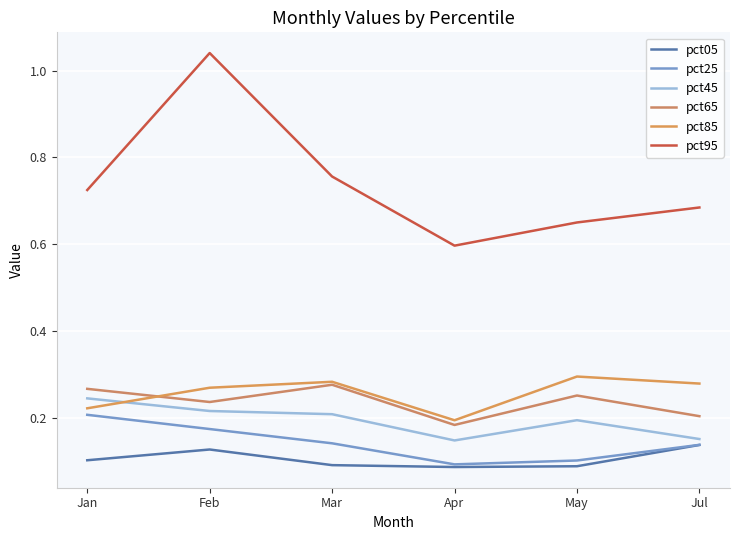

Reading right to left, what are all the values shown in this chart?

pct05: Jul=0.1	May=0.1	Apr=0.1	Mar=0.1	Feb=0.1	Jan=0.1
pct25: Jul=0.1	May=0.1	Apr=0.1	Mar=0.1	Feb=0.2	Jan=0.2
pct45: Jul=0.2	May=0.2	Apr=0.1	Mar=0.2	Feb=0.2	Jan=0.2
pct65: Jul=0.2	May=0.3	Apr=0.2	Mar=0.3	Feb=0.2	Jan=0.3
pct85: Jul=0.3	May=0.3	Apr=0.2	Mar=0.3	Feb=0.3	Jan=0.2
pct95: Jul=0.7	May=0.6	Apr=0.6	Mar=0.8	Feb=1.0	Jan=0.7